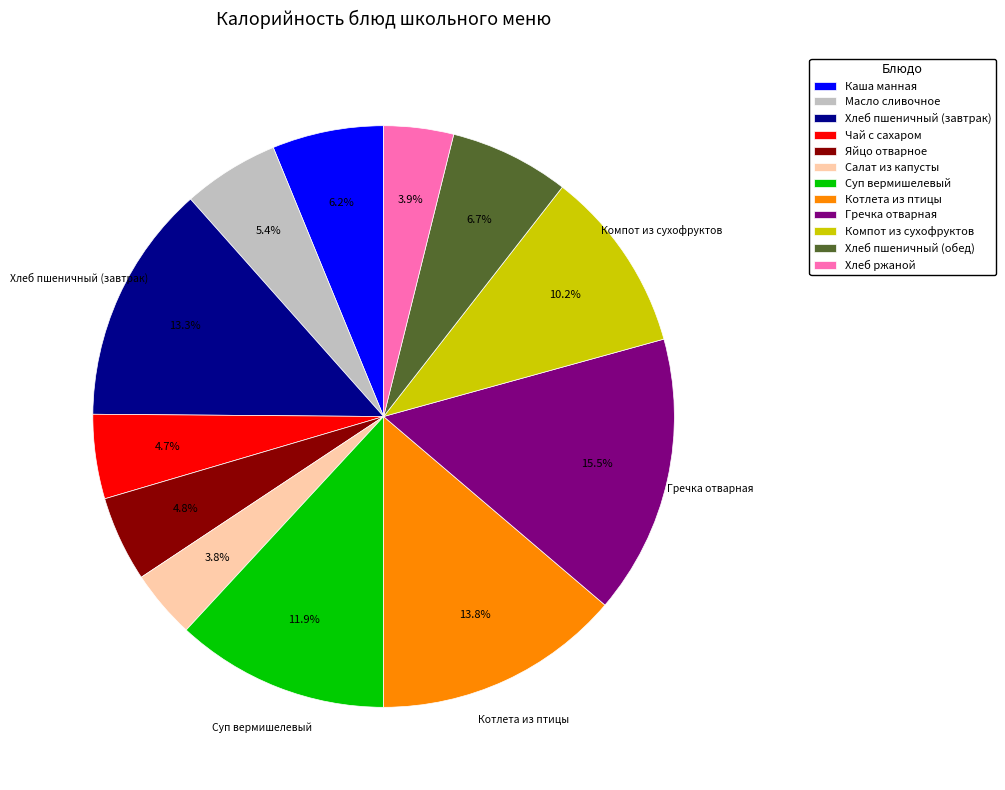

Which has a higher value, Каша манная or Чай с сахаром?

Каша манная